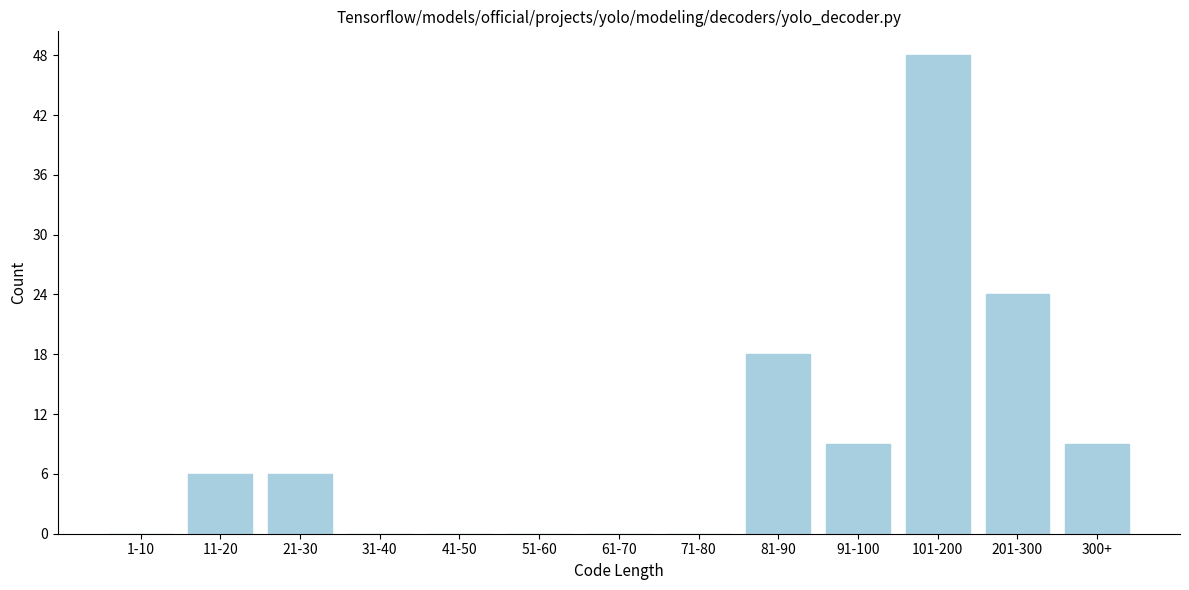

Reading left to right, transcribe all the data shown in this chart.

1-10=0	11-20=6	21-30=6	31-40=0	41-50=0	51-60=0	61-70=0	71-80=0	81-90=18	91-100=9	101-200=48	201-300=24	300+=9